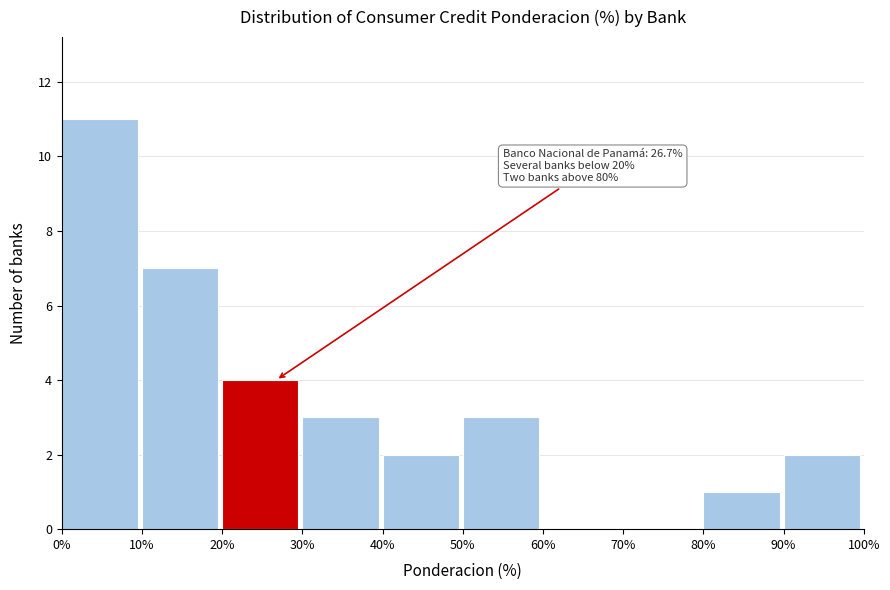

Which range on the x-axis has the tallest bar?

0% to 10%